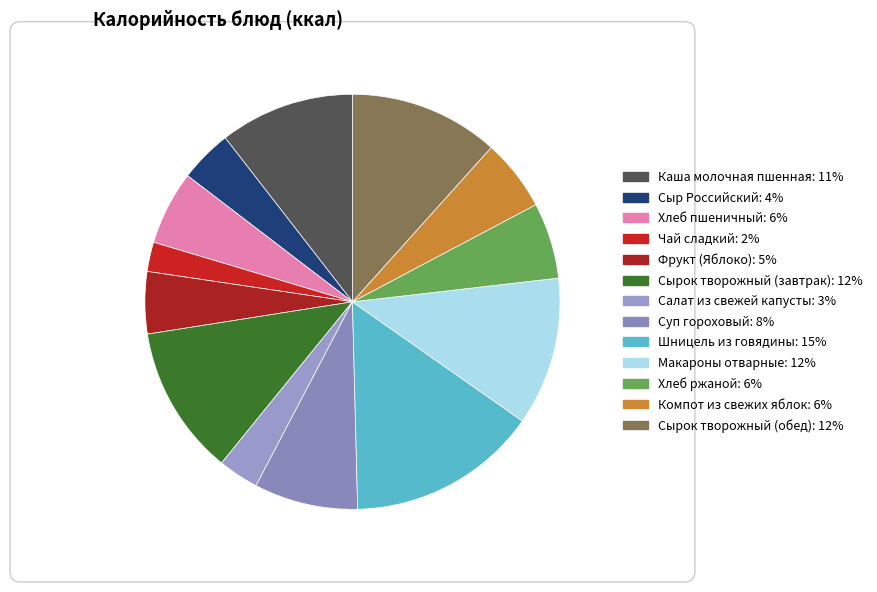

The Каша молочная пшенная slice represents 17% of the pie. True or false?

False